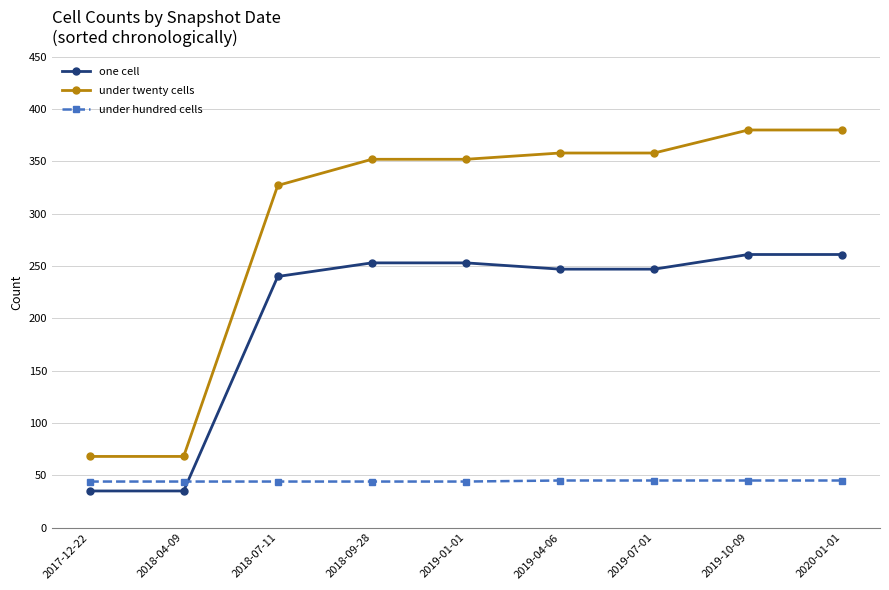

Rank the series by their maximum value, from highest to lowest.

under twenty cells, one cell, under hundred cells